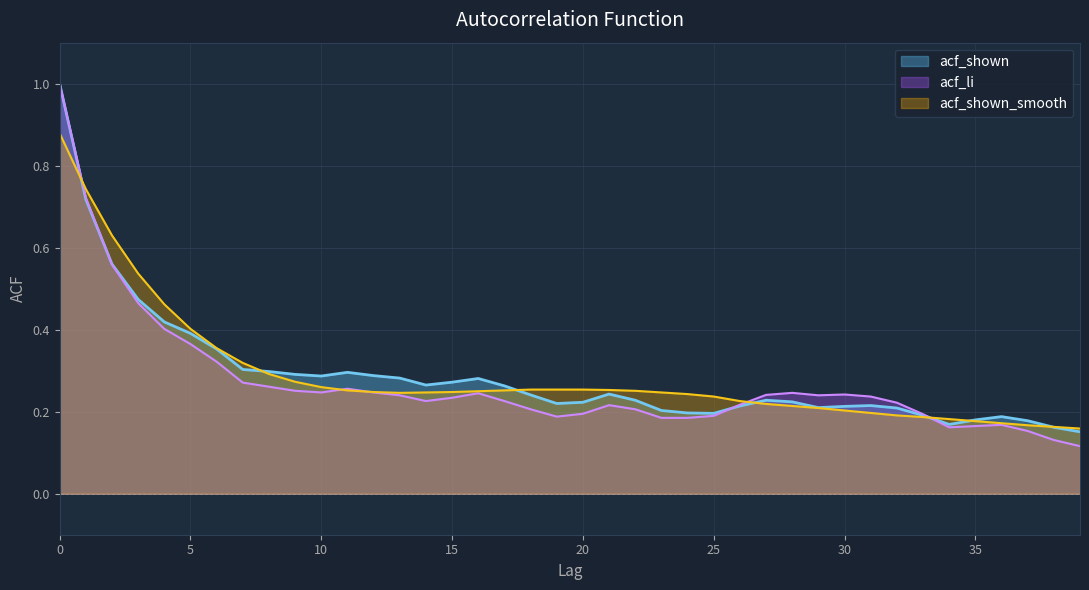

What is the total value across all series at 17?

0.7